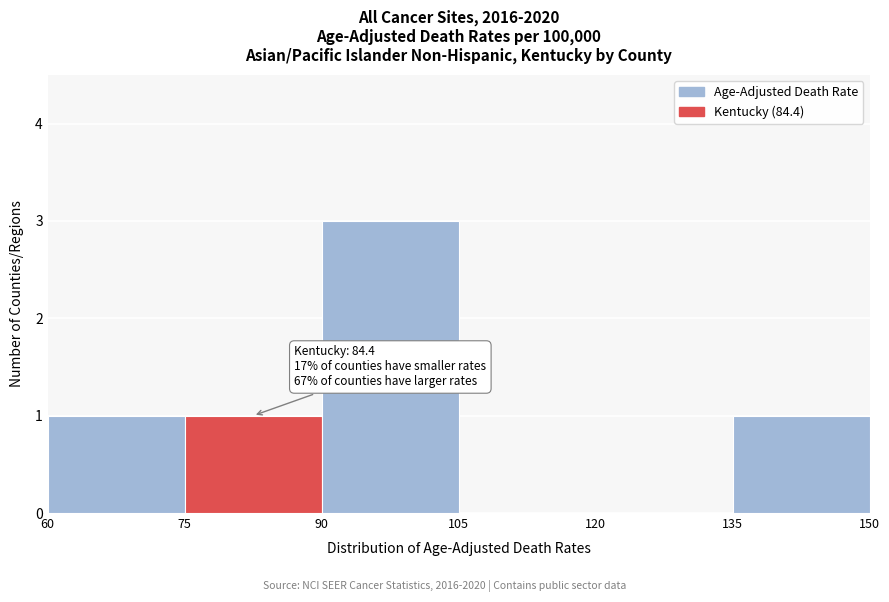

Which range on the x-axis has the tallest bar?

90 to 105